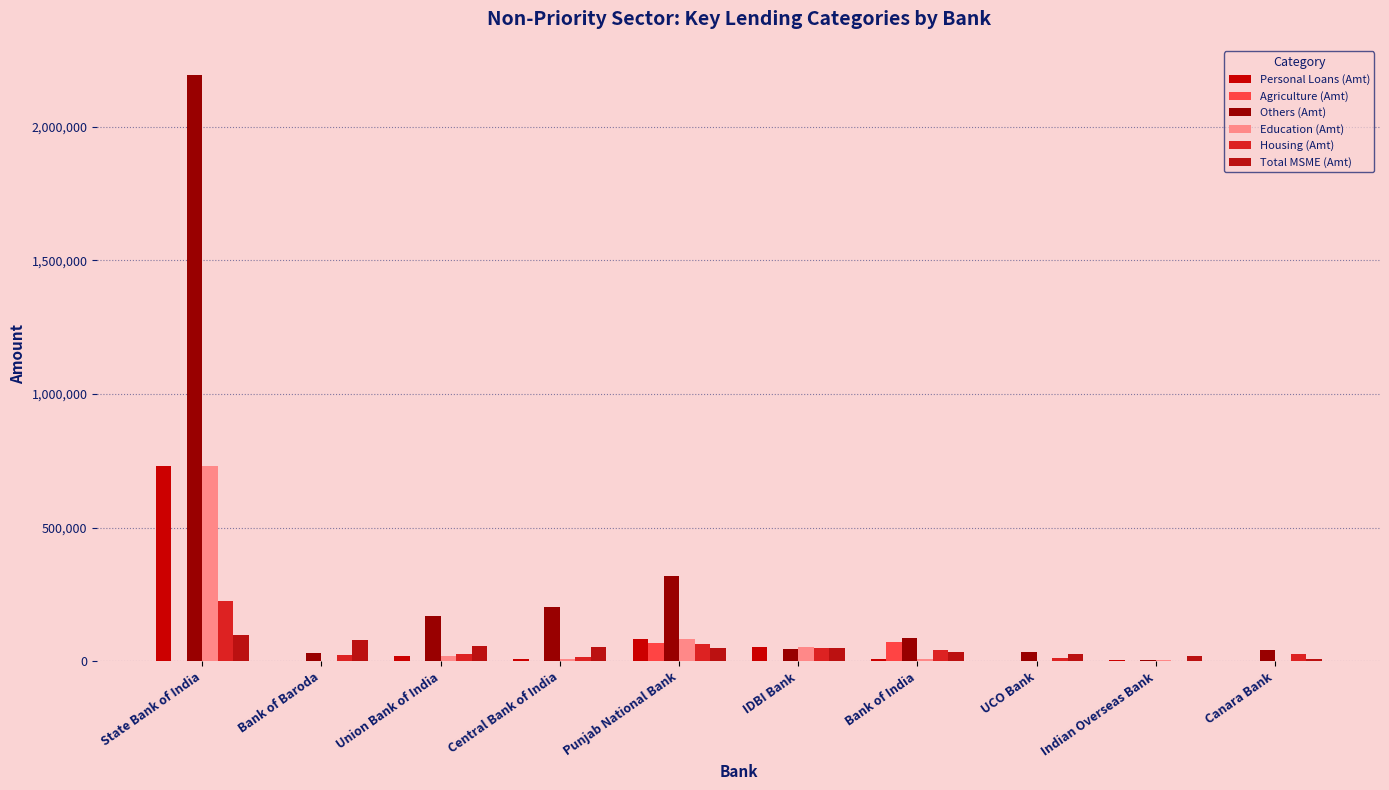

True or false: Education (Amt) has a value of 9.0 at Canara Bank.

True